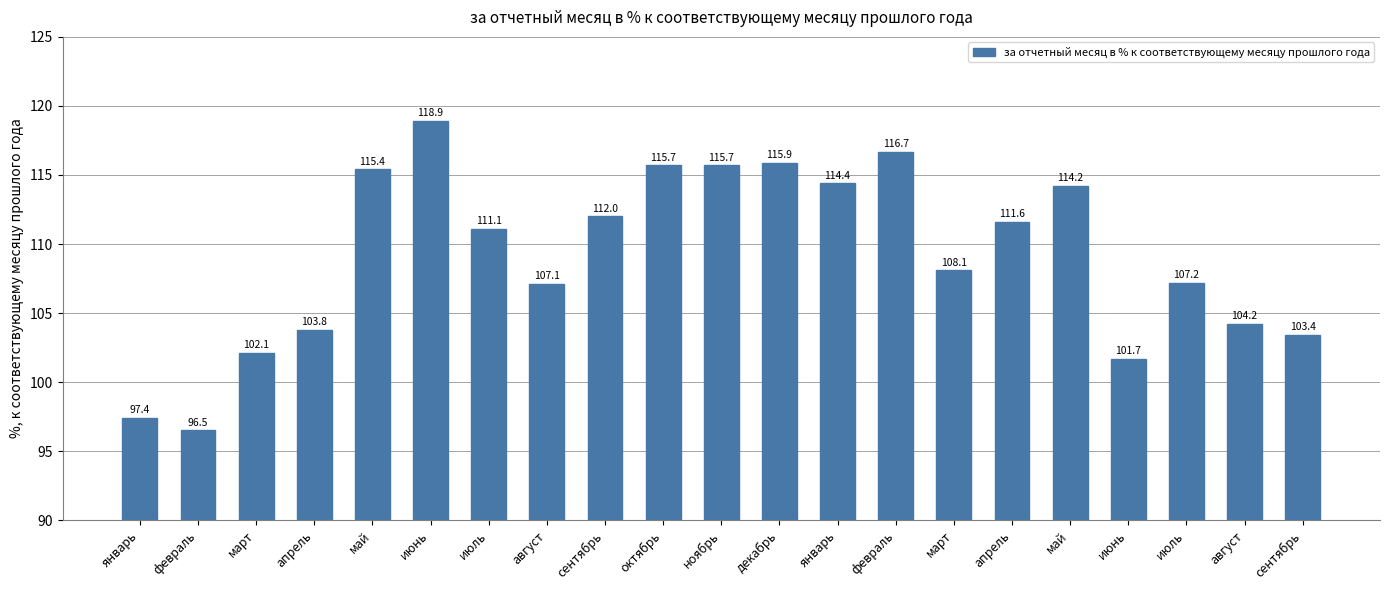

Which label corresponds to the largest value in the chart?

июнь